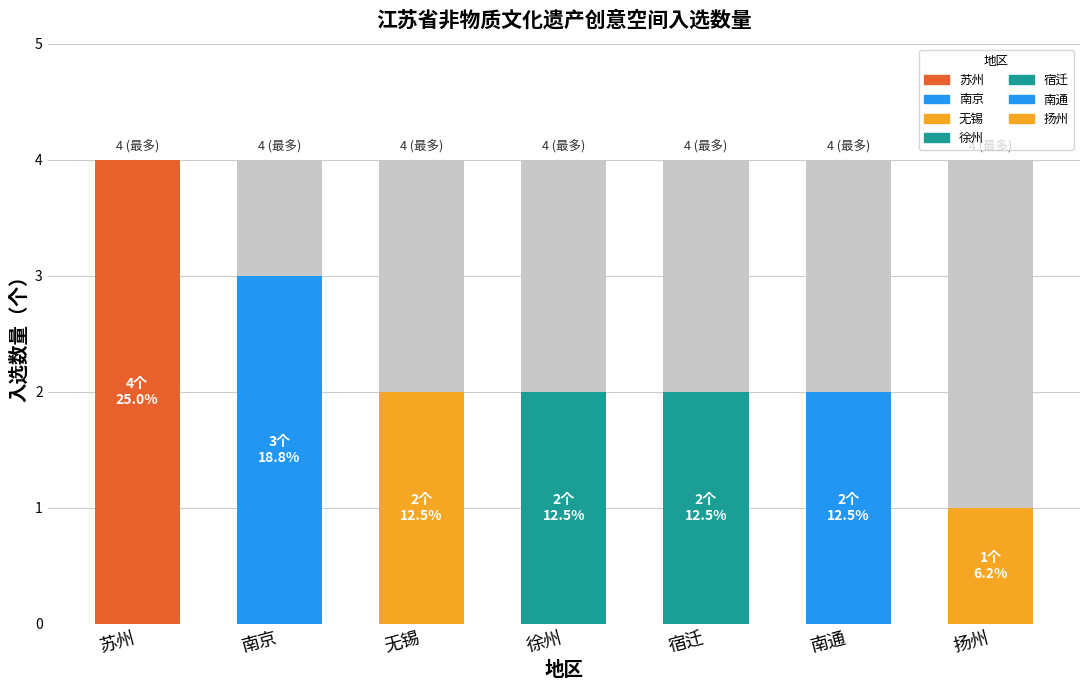

The value at 南通 is 3. True or false?

False